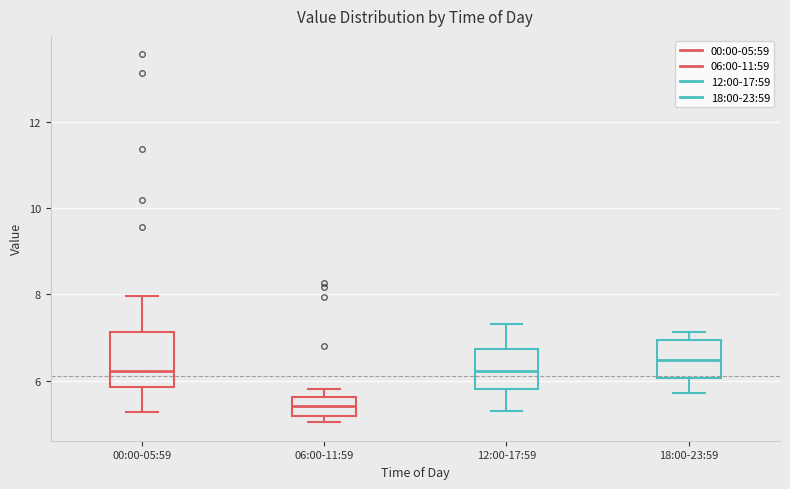

Where is the upper edge of the box for 06:00-11:59 on the y-axis? The values are not printed on the chart, so give them approximately, as read against the axis.

5.6